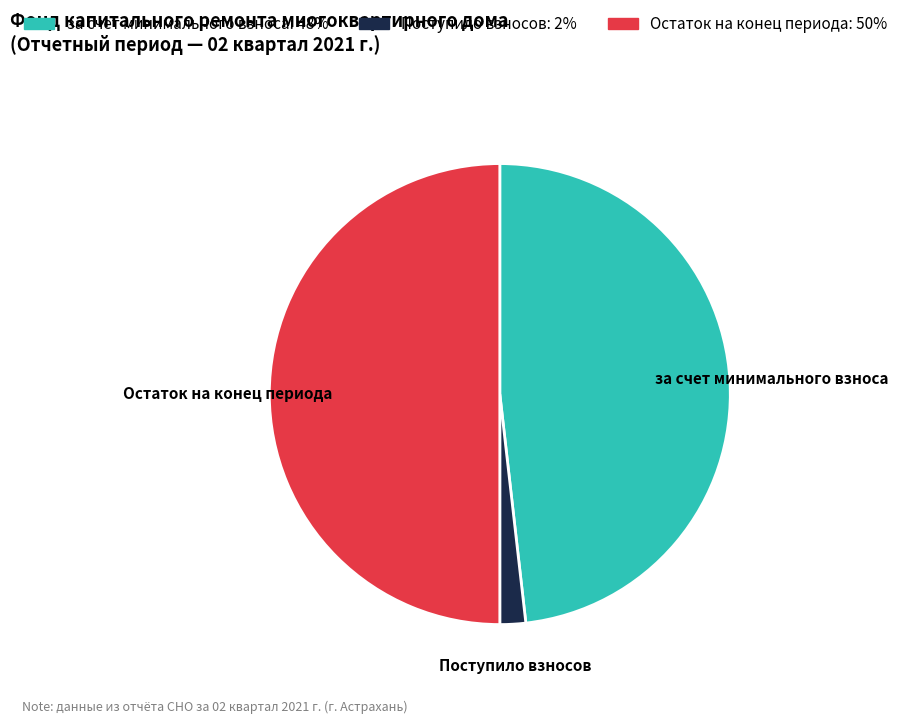

Is за счет минимального взноса the majority of the pie?

No